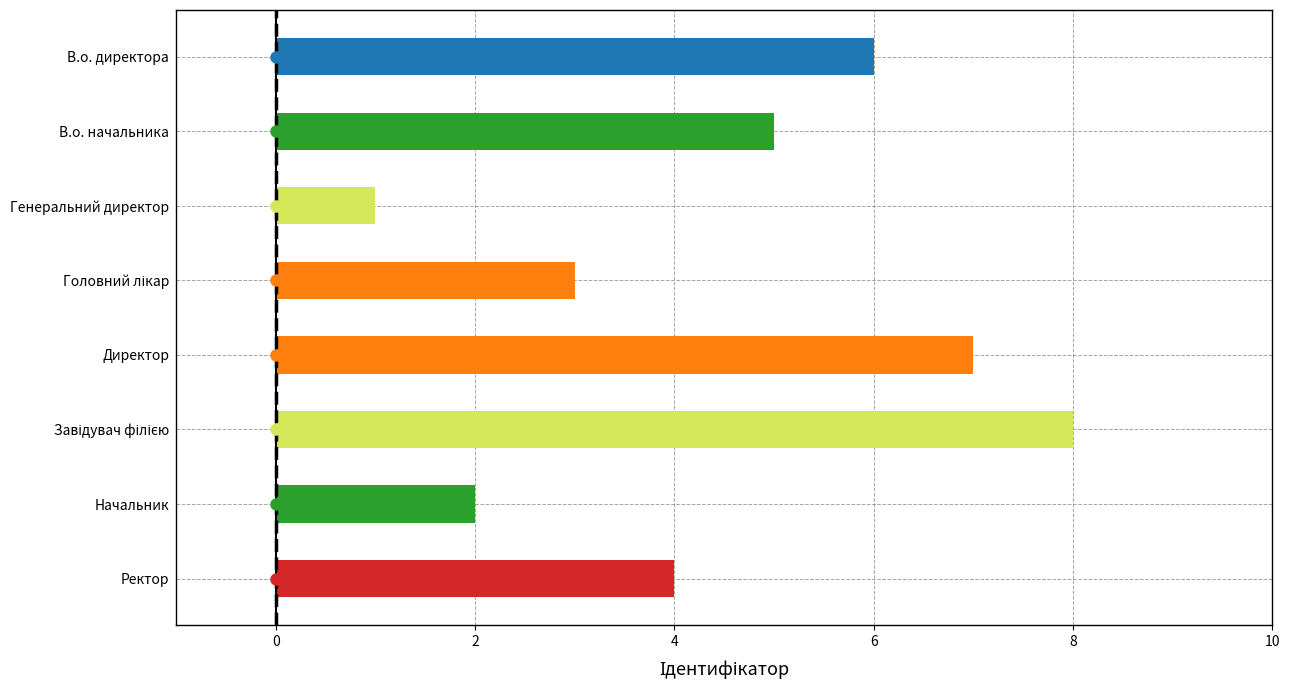

What is the approximate value at В.о. директора?

6